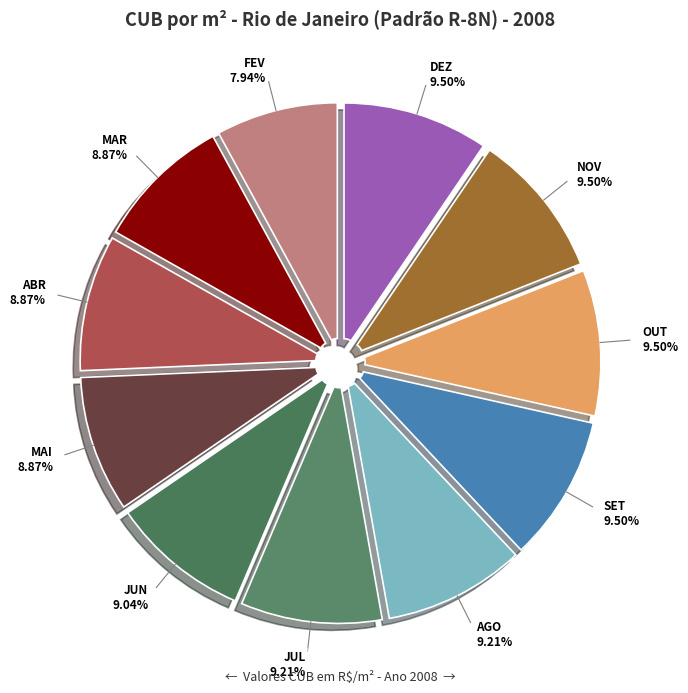

Combined, what portion of the pie is MAR and JUN?

17.9%